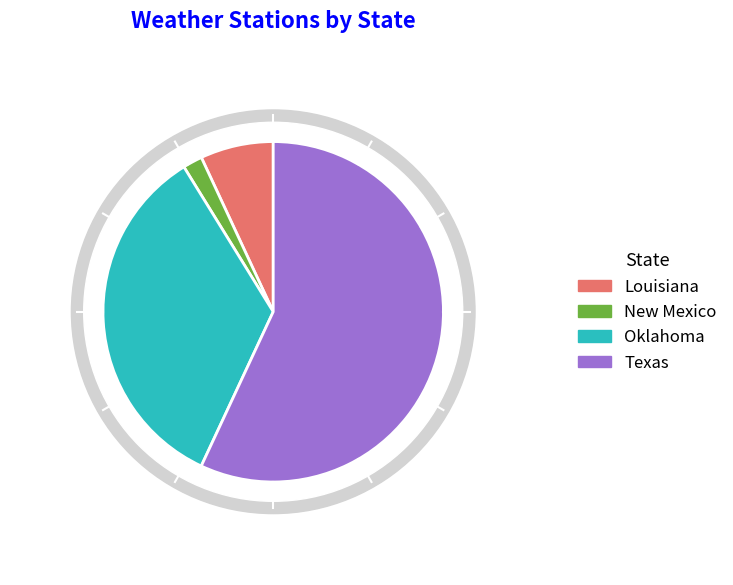

Which category has the biggest portion of the pie?

Texas